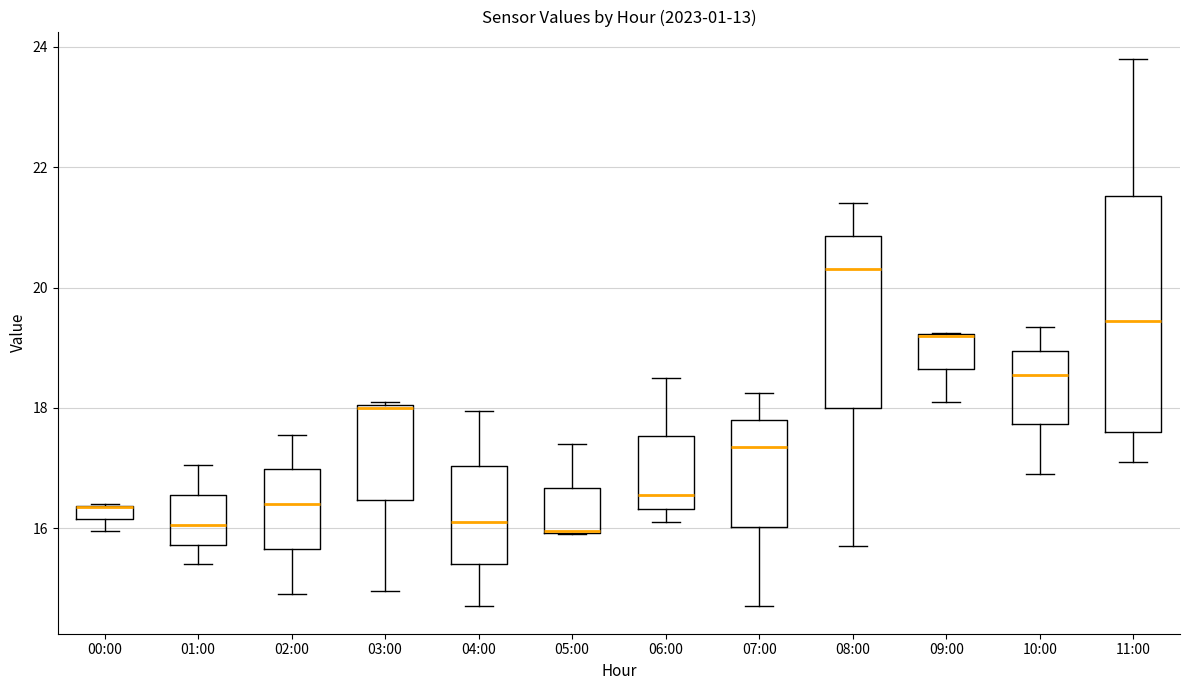

Comparing the boxes themselves (not the whiskers), which one is the tallest?

11:00